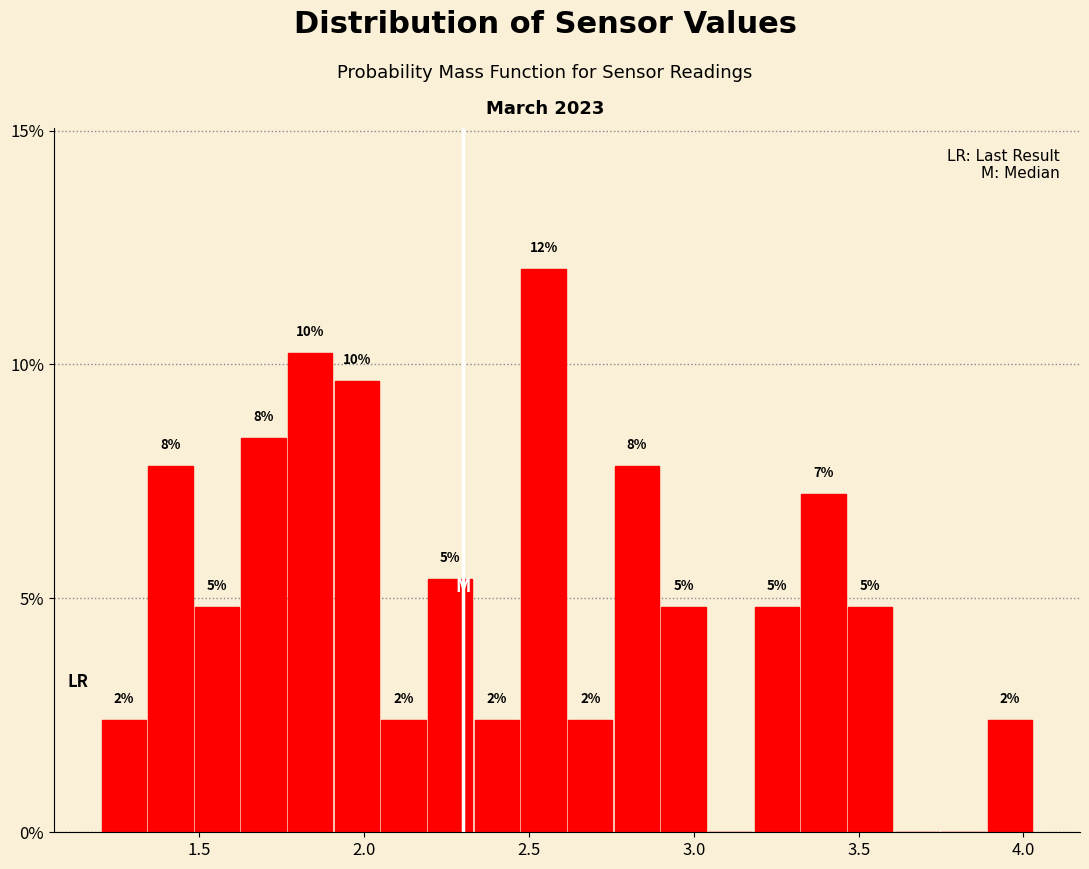

Around what value on the x-axis is the tallest bar? Give the approximate position of its centre, as read against the axis.

2.55